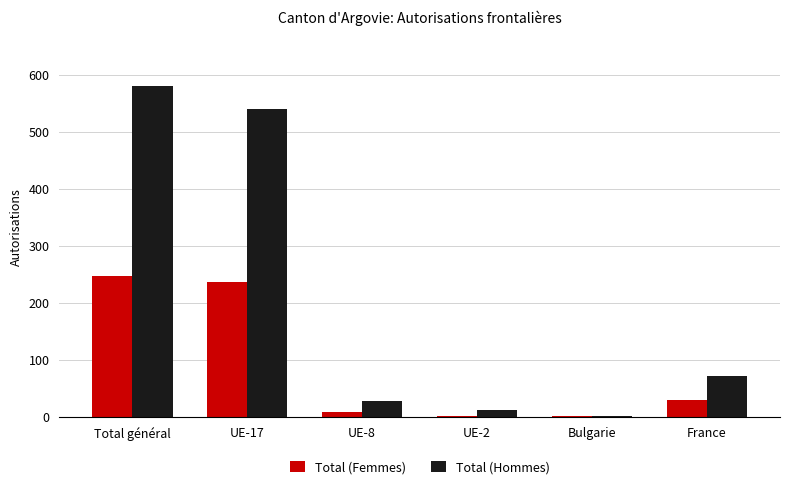

What are all the series names shown in the legend?

Total (Femmes), Total (Hommes)